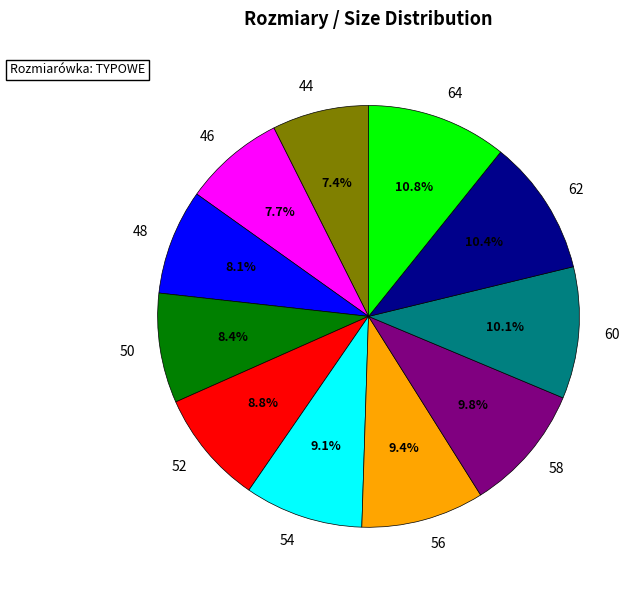

What is the total percentage of 60 and 52?

18.9%